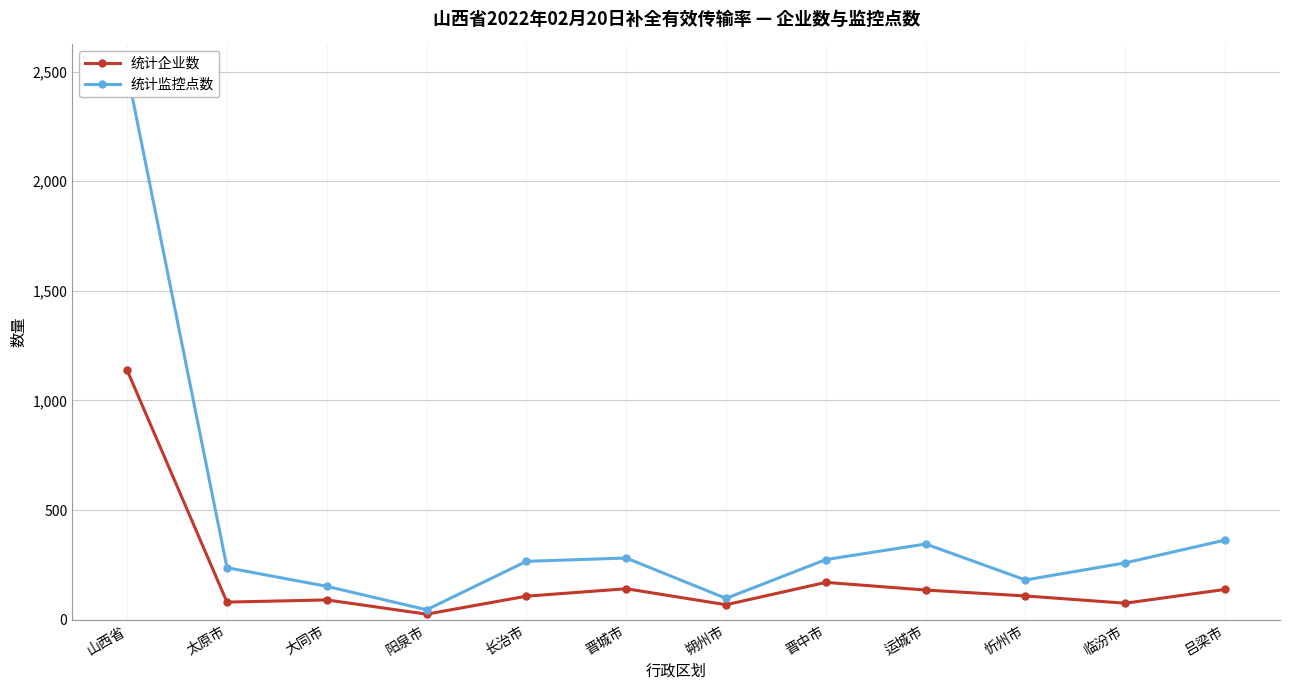

What is the maximum value for 统计监控点数?

2500